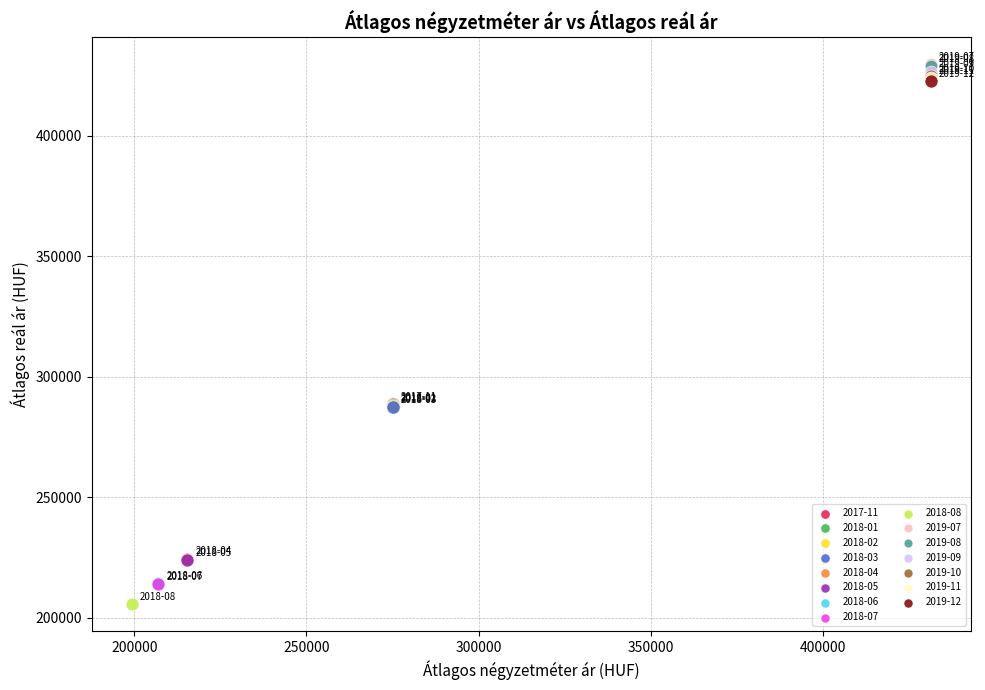

What are all the series names shown in the legend?

2017-11, 2018-01, 2018-02, 2018-03, 2018-04, 2018-05, 2018-06, 2018-07, 2018-08, 2019-07, 2019-08, 2019-09, 2019-10, 2019-11, 2019-12